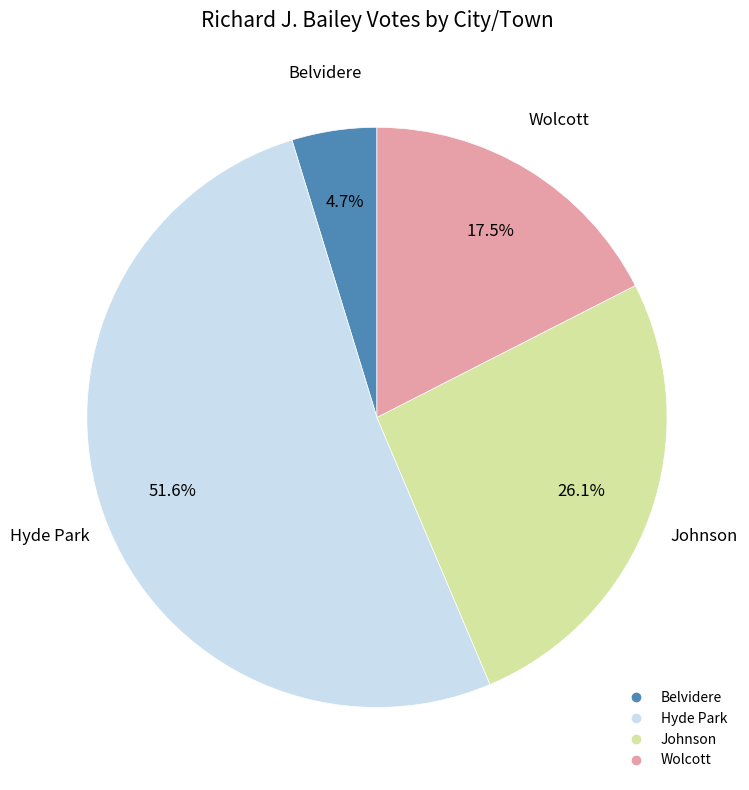

The Hyde Park slice represents 60% of the pie. True or false?

False